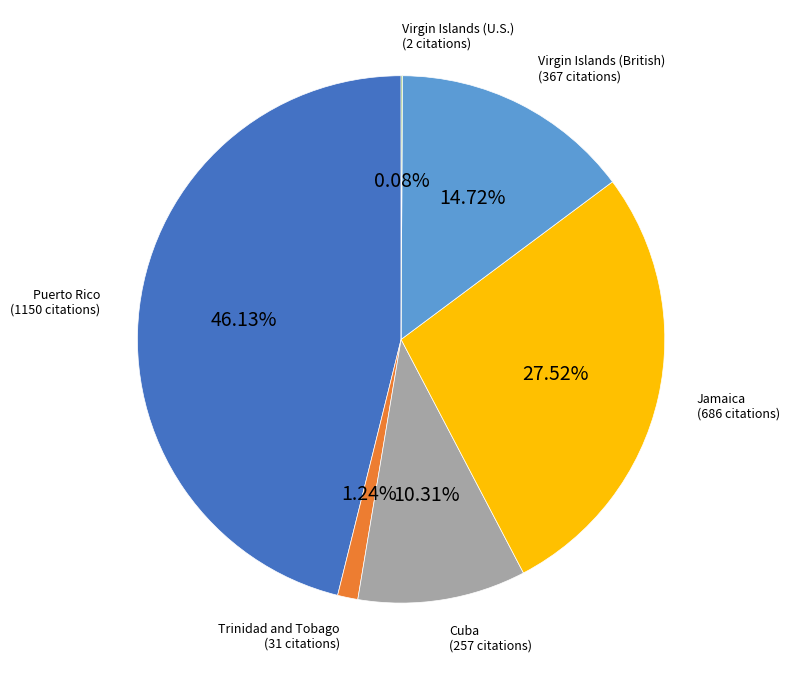

Does Trinidad and Tobago account for over 50% of the chart?

No